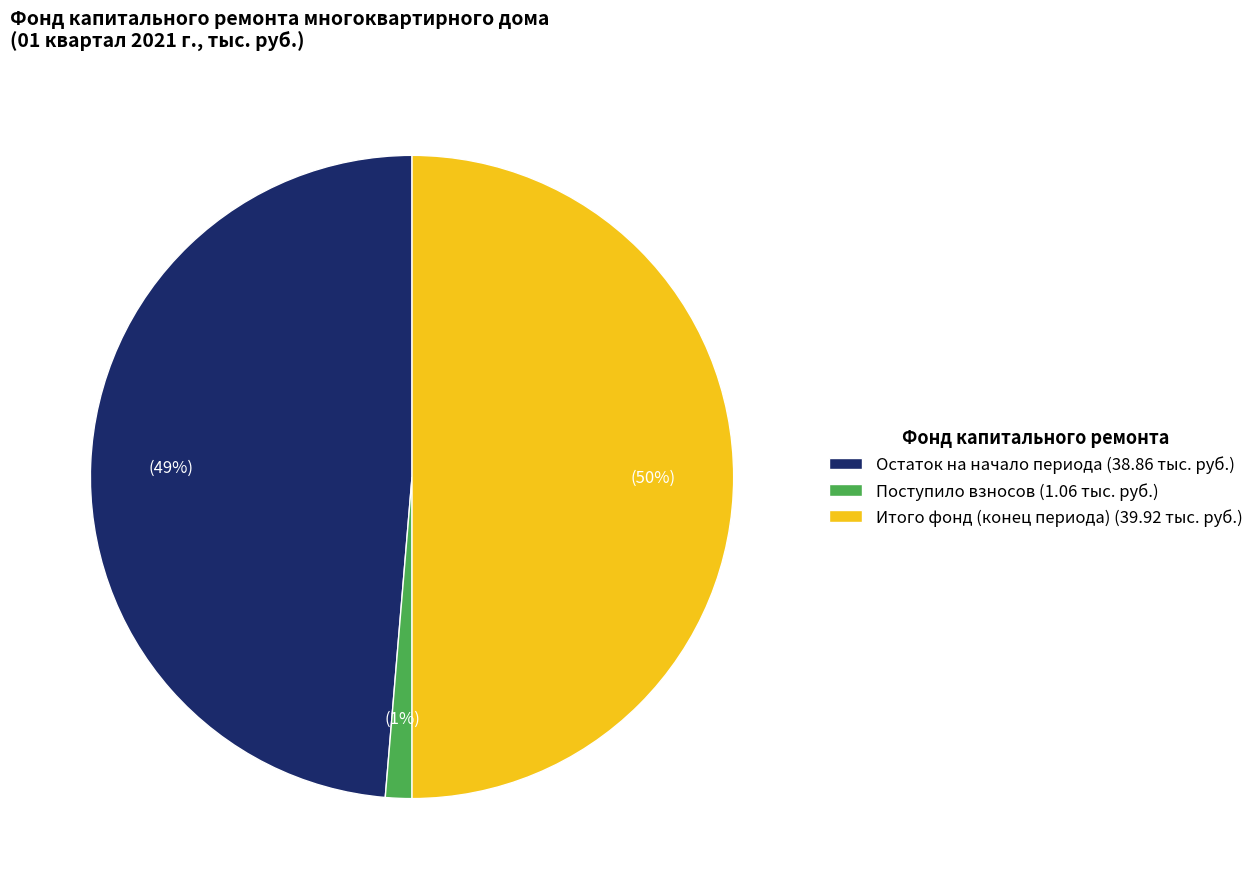

True or false: Итого фонд (конец периода) (39.92 тыс. руб.) accounts for 37% of the total.

False